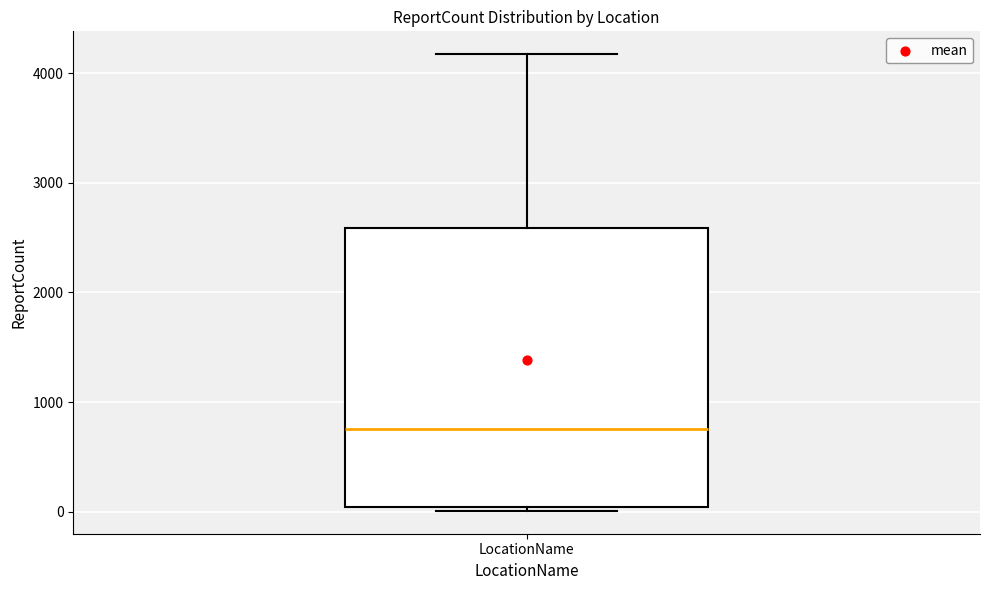

Where is the upper edge of the box for LocationName on the y-axis? The values are not printed on the chart, so give them approximately, as read against the axis.

2600